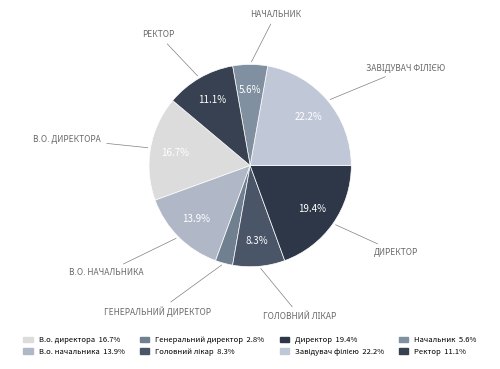

How many segments does this pie chart have?

8